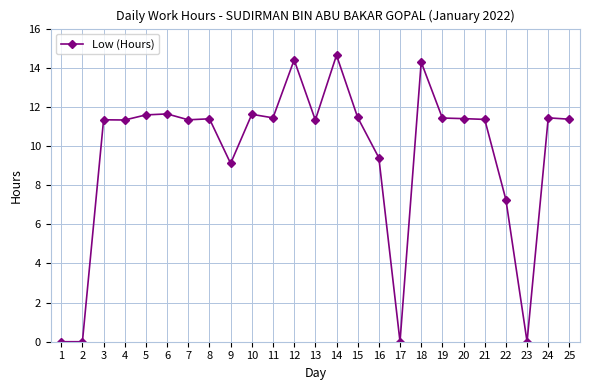

True or false: the data shows 20.2 at 24.

False